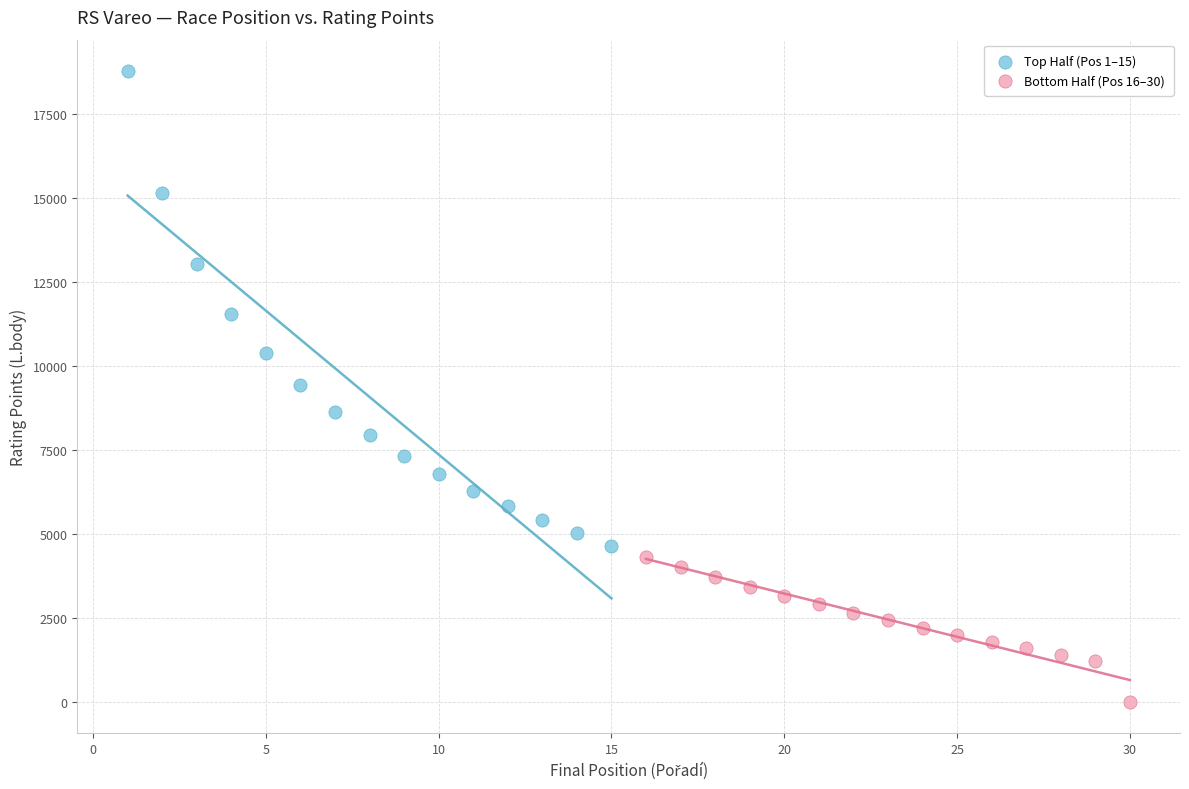

Which series contains the highest Y value?

Top Half (Pos 1–15)